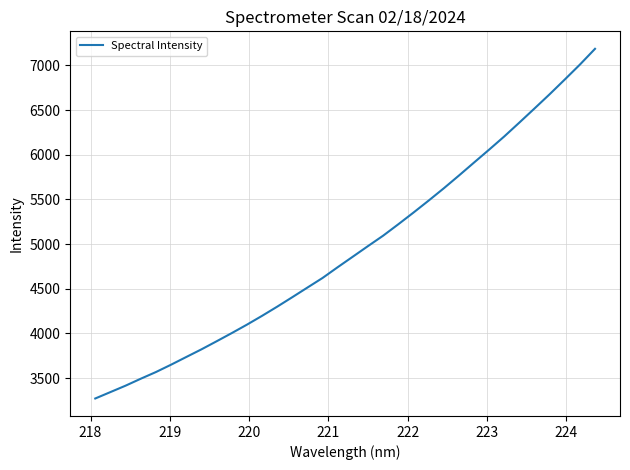

What is the greatest value displayed?

7186.0